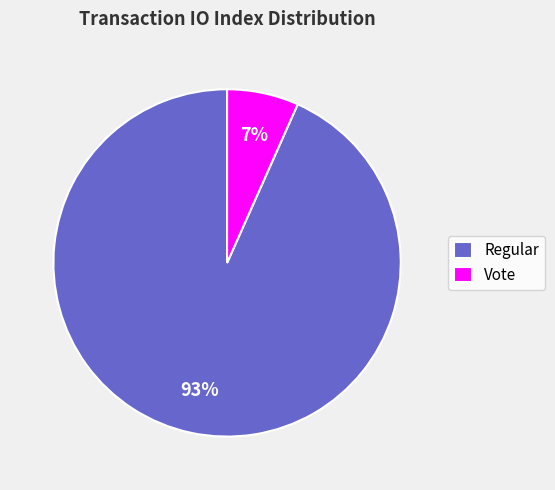

To the nearest percent, what is the average slice percentage?

50%